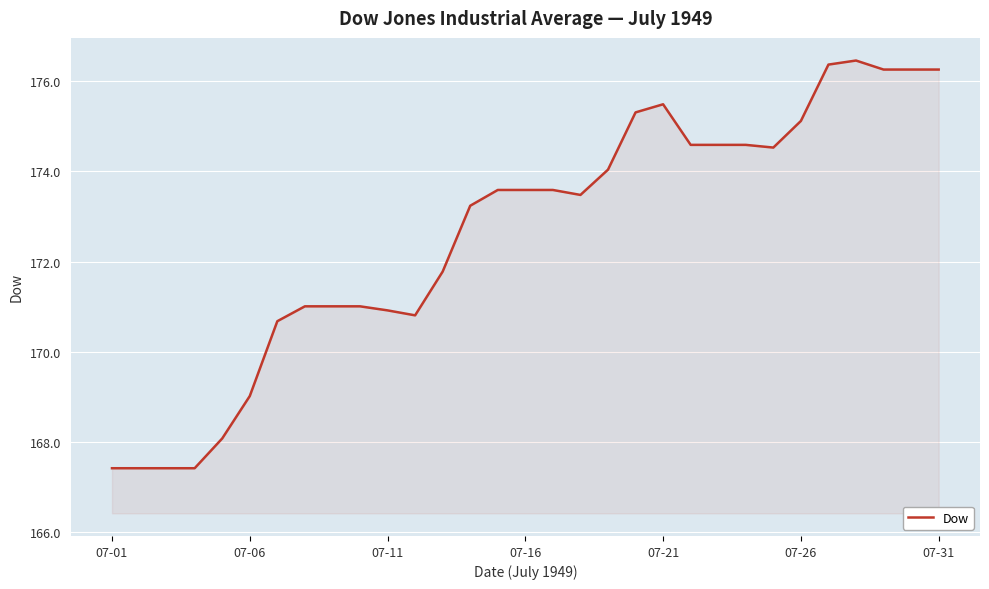

What is the difference between the maximum and minimum values?

9.0